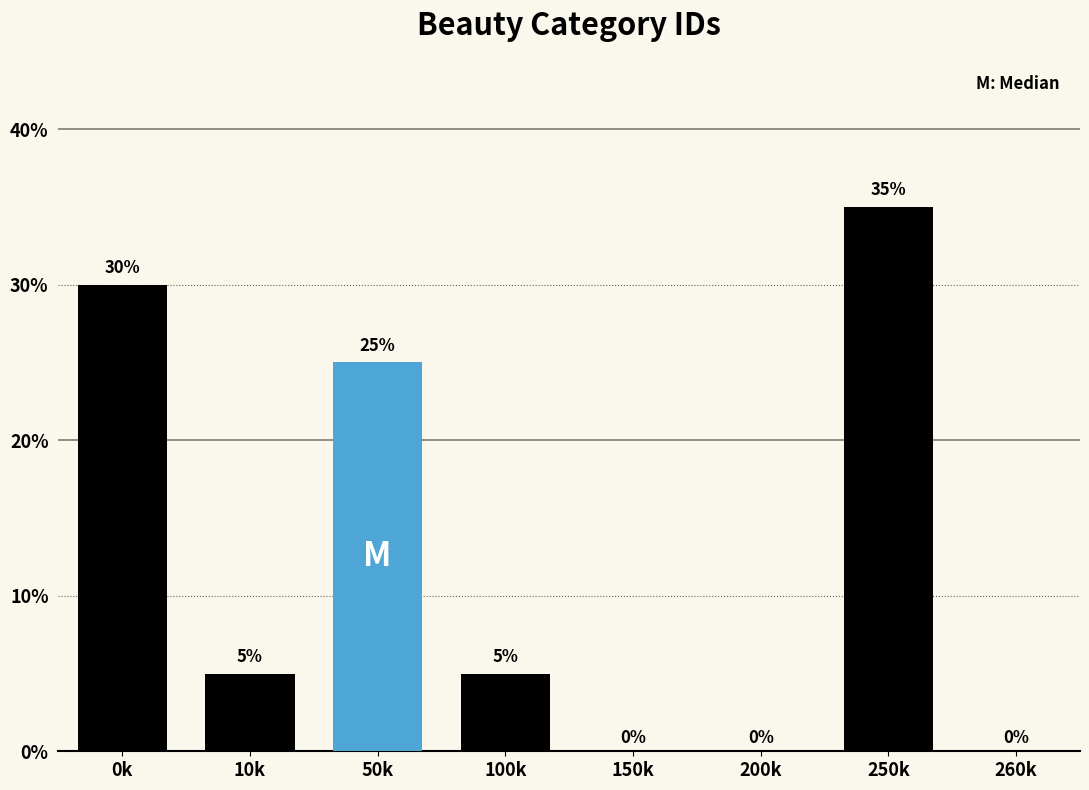

Reading left to right, list all the values displayed in this chart.

0k=30	10k=5	50k=25	100k=5	150k=0	200k=0	250k=35	260k=0